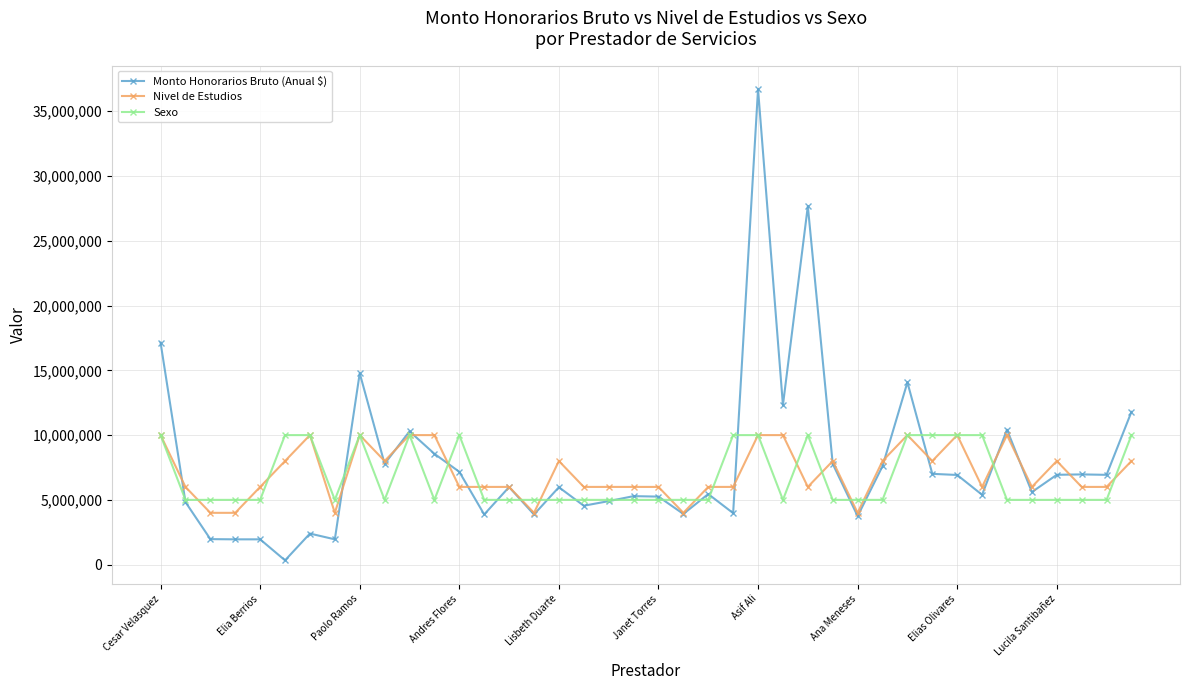

What are all the series names shown in the legend?

Monto Honorarios Bruto (Anual $), Nivel de Estudios, Sexo